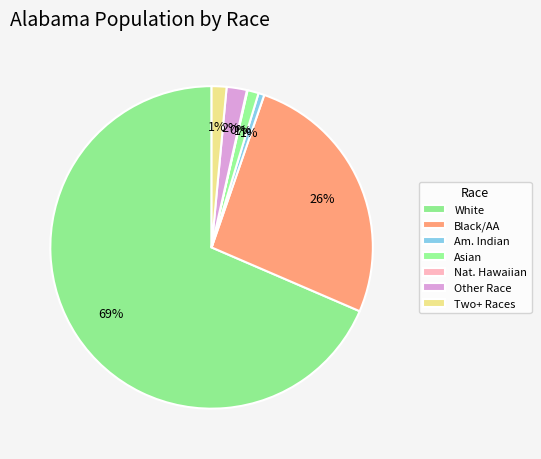

Which category has the smallest portion of the pie?

Native Hawaiian and Other Pacific